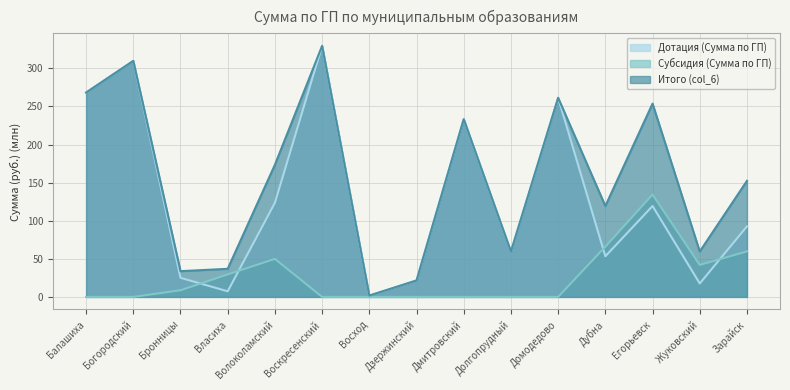

What are all the series names shown in the legend?

Дотация (Сумма по ГП), Субсидия (Сумма по ГП), Итого (col_6)